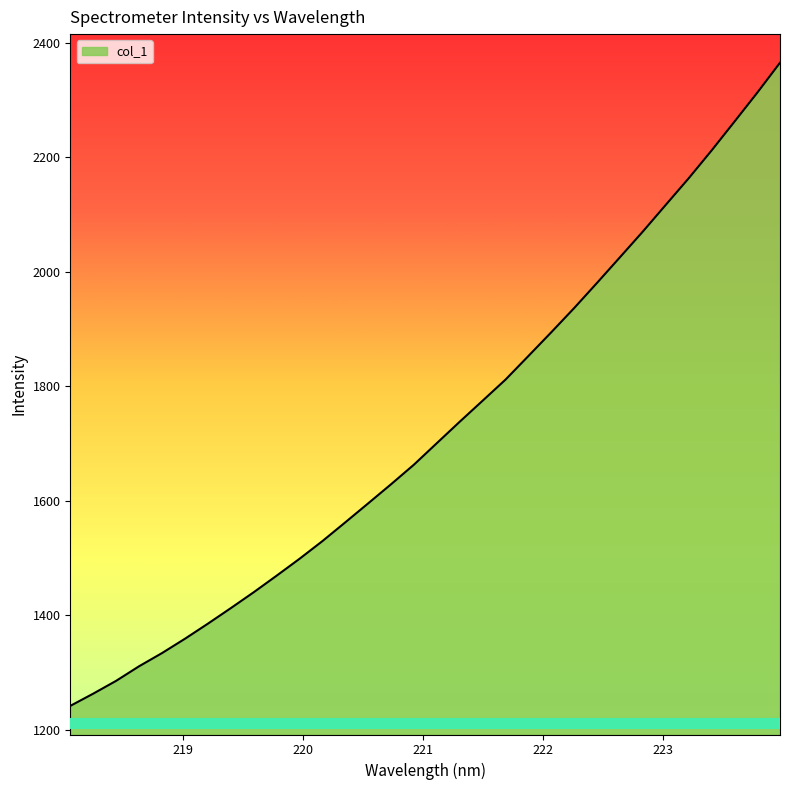

What is the maximum value shown in the chart?

2365.6